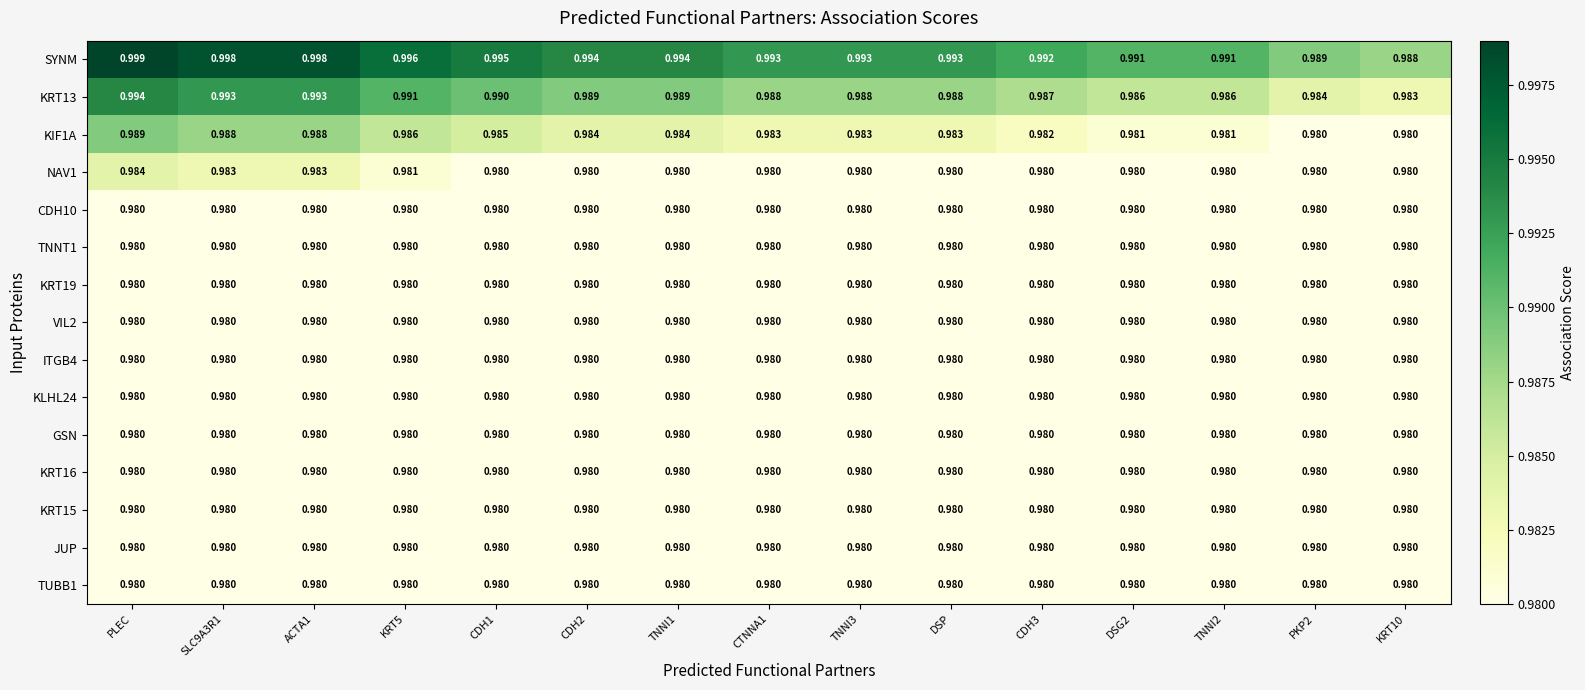

Which category has the highest value across all series?

PLEC